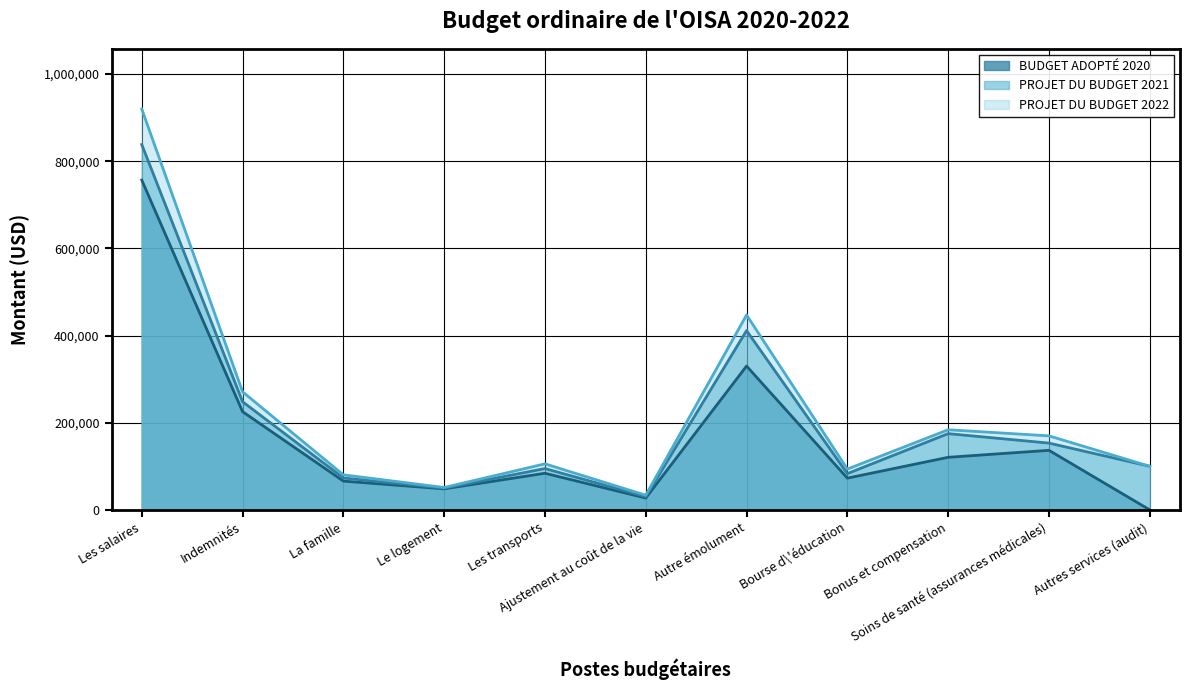

Rank the series at Le logement from lowest to highest value.

BUDGET ADOPTÉ 2020, PROJET DU BUDGET 2021, PROJET DU BUDGET 2022